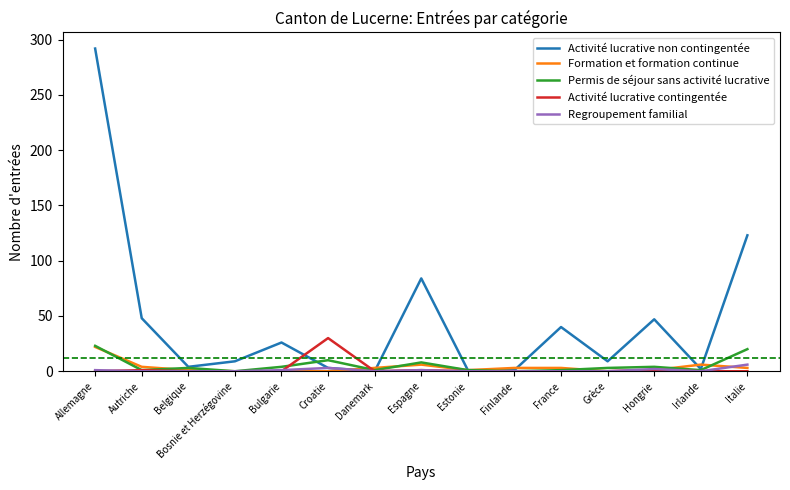

At which category is the sum across all series the highest?

Allemagne